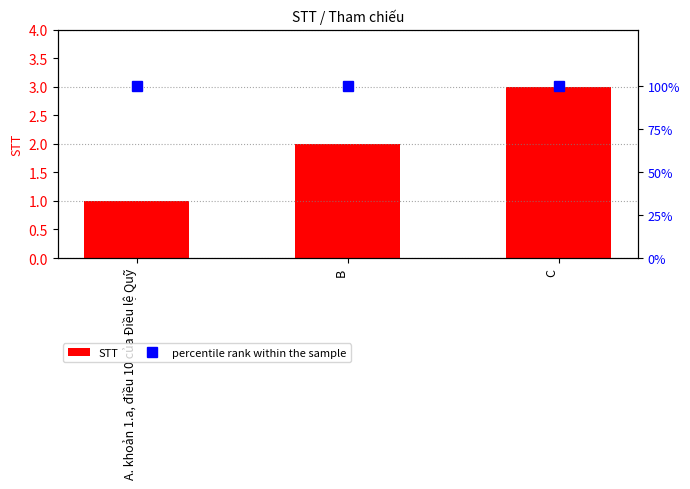

How many data points does each series have?

3